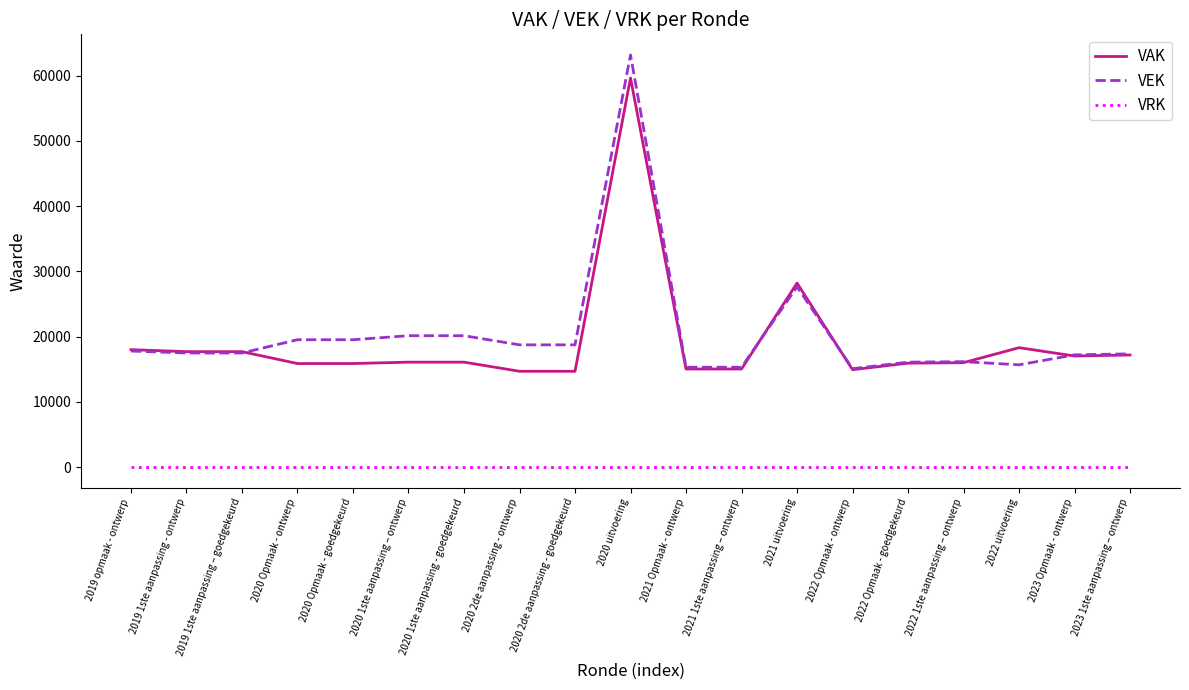

At how many categories does at least one series exceed 49026?

1